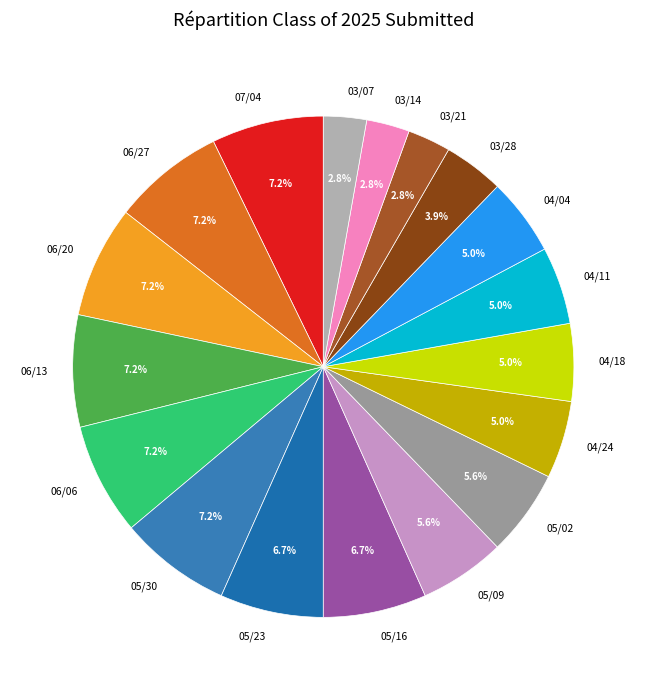

Is there a majority slice in this chart?

No